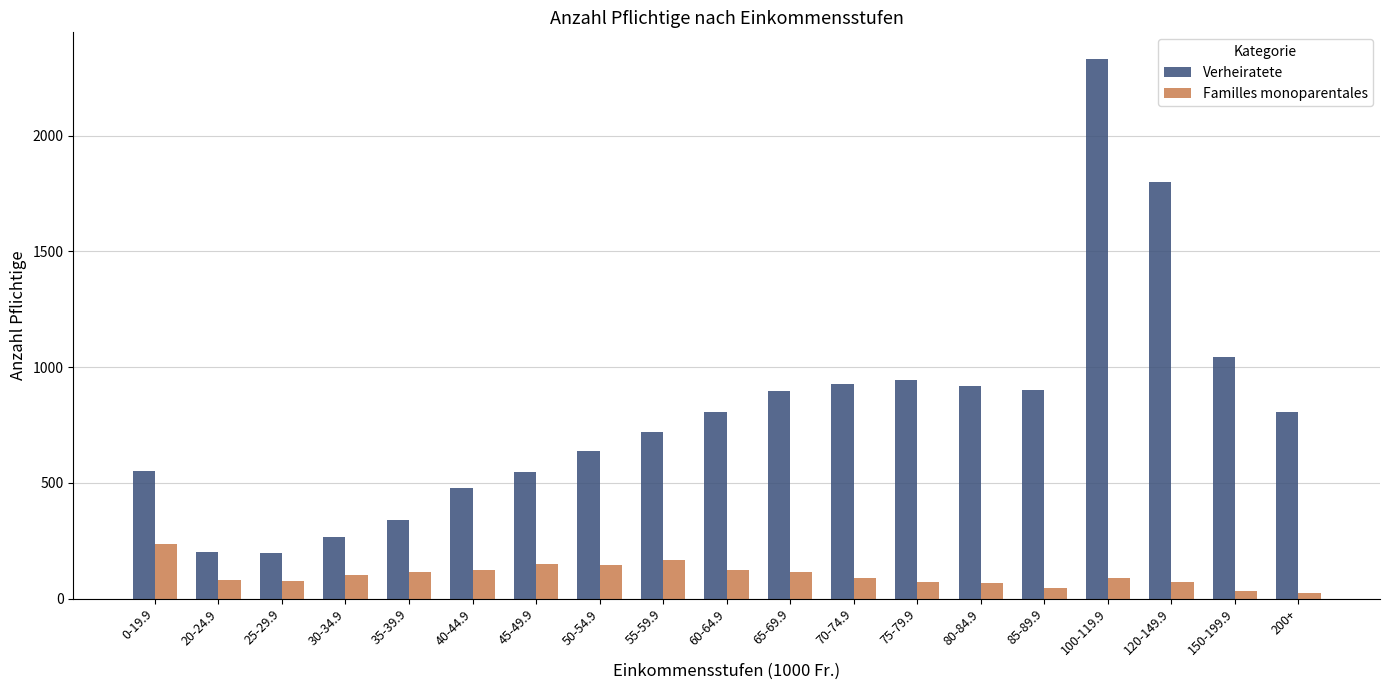

What position from the right is 60-64.9?

10